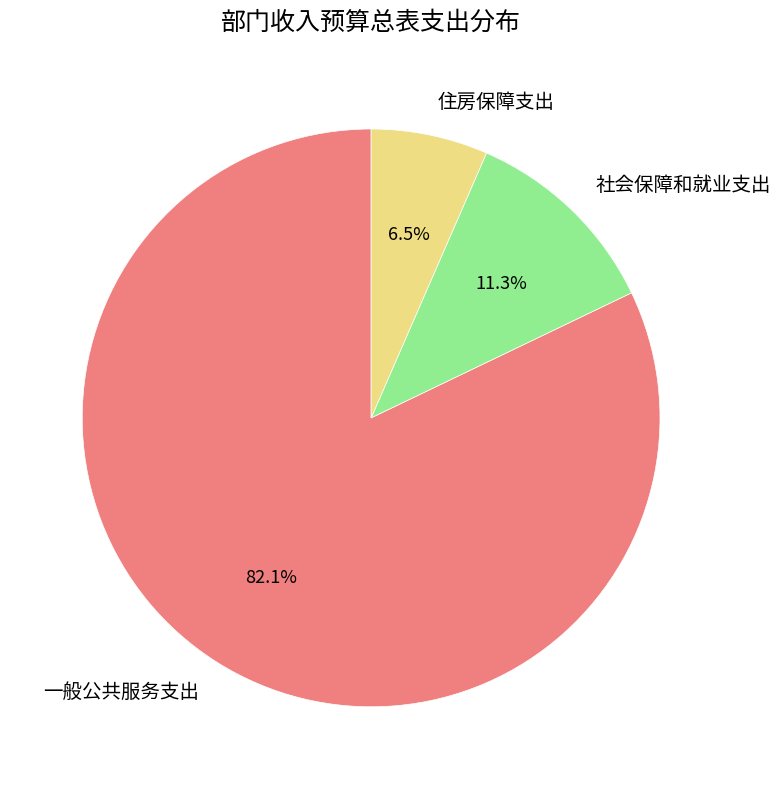

To the nearest percent, what portion does 一般公共服务支出 represent?

82%